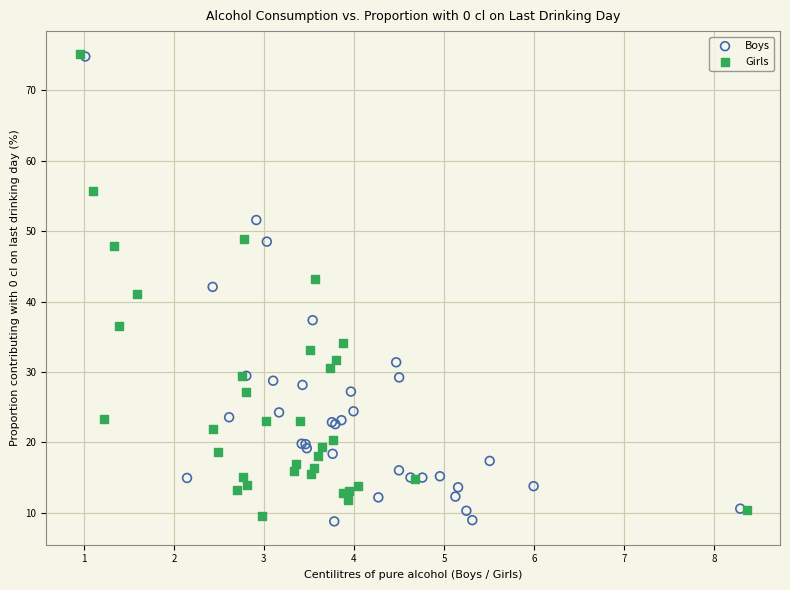

What are all the series names shown in the legend?

Boys, Girls